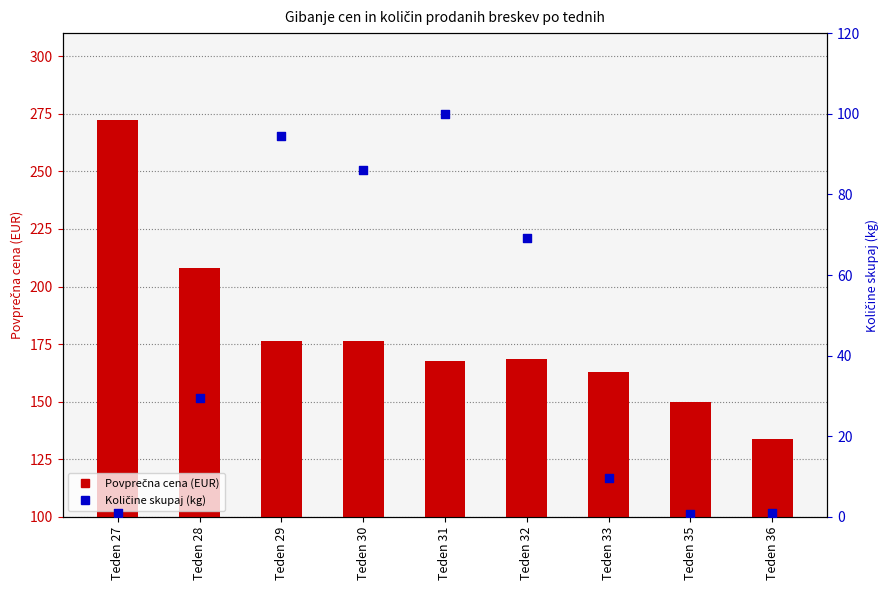

Which series reaches the maximum Y coordinate?

Povprečna cena (EUR)